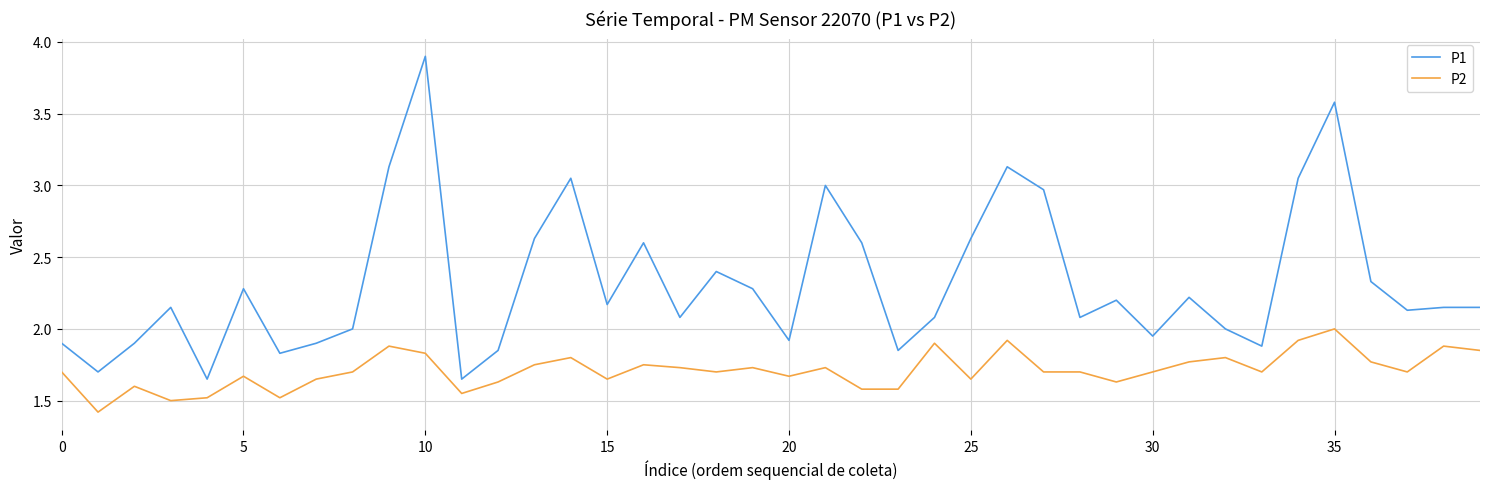

List the series in order of their overall mean, lowest first.

P2, P1